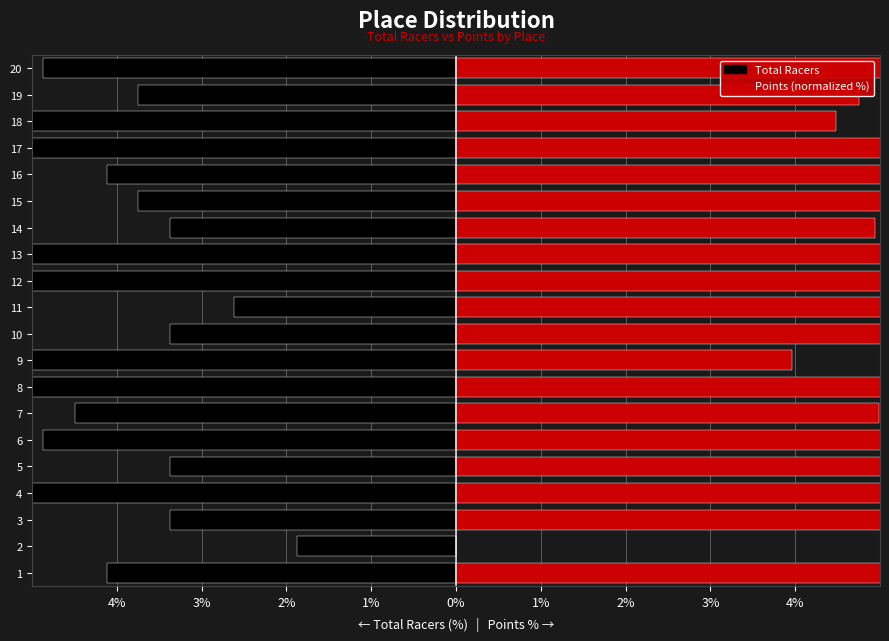

Between 17 and 6, which is larger?

6